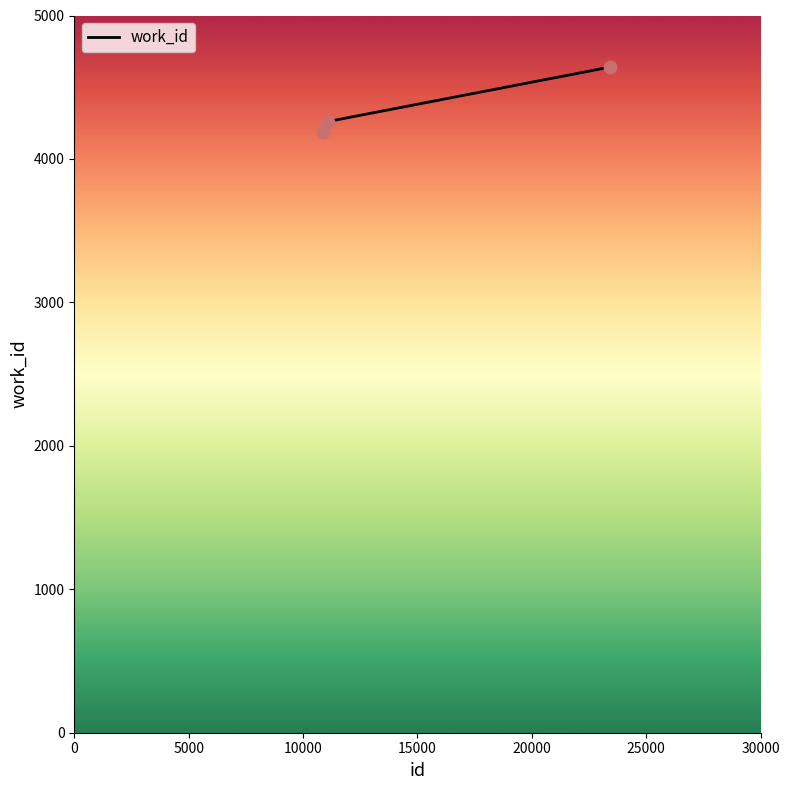

What is the maximum value shown in the chart?

4640